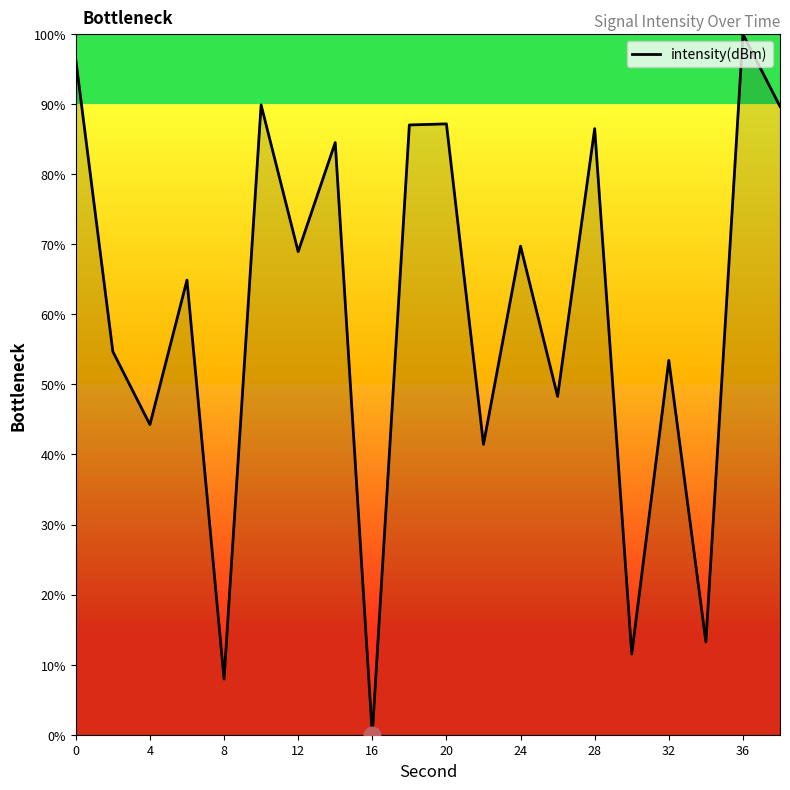

What is the difference between the maximum and minimum values?

100.0